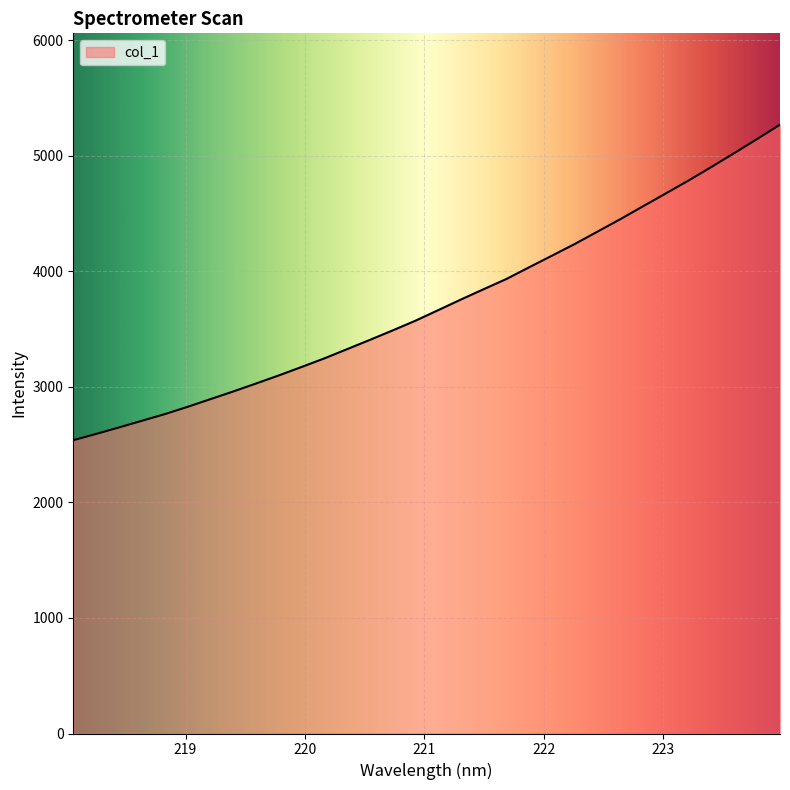

What is the difference between the maximum and minimum values?

2731.1